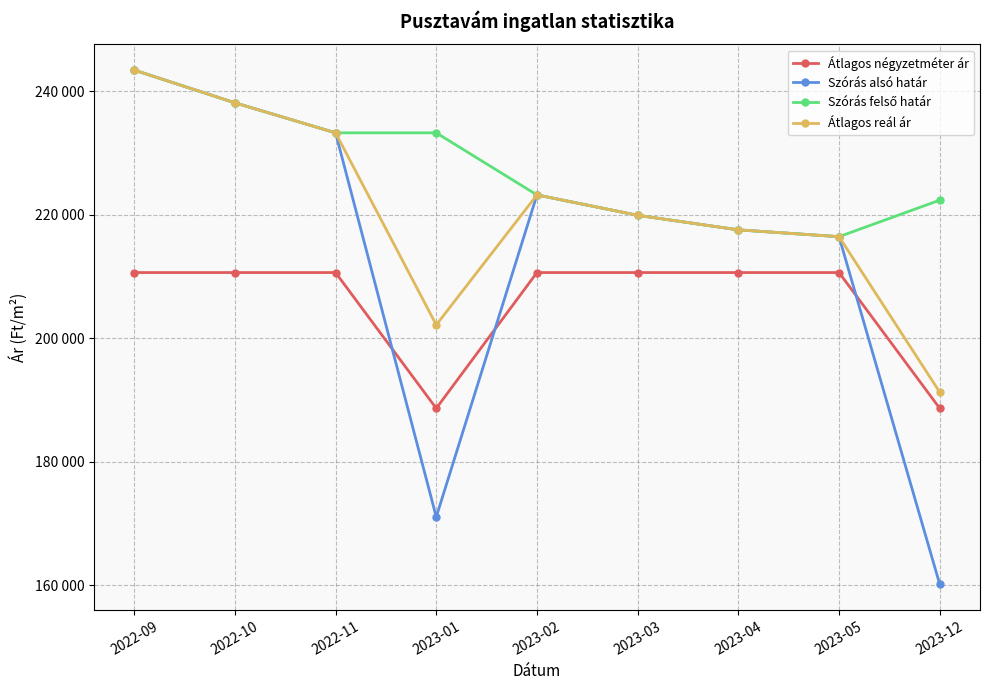

Does the chart have visible grid lines?

Yes